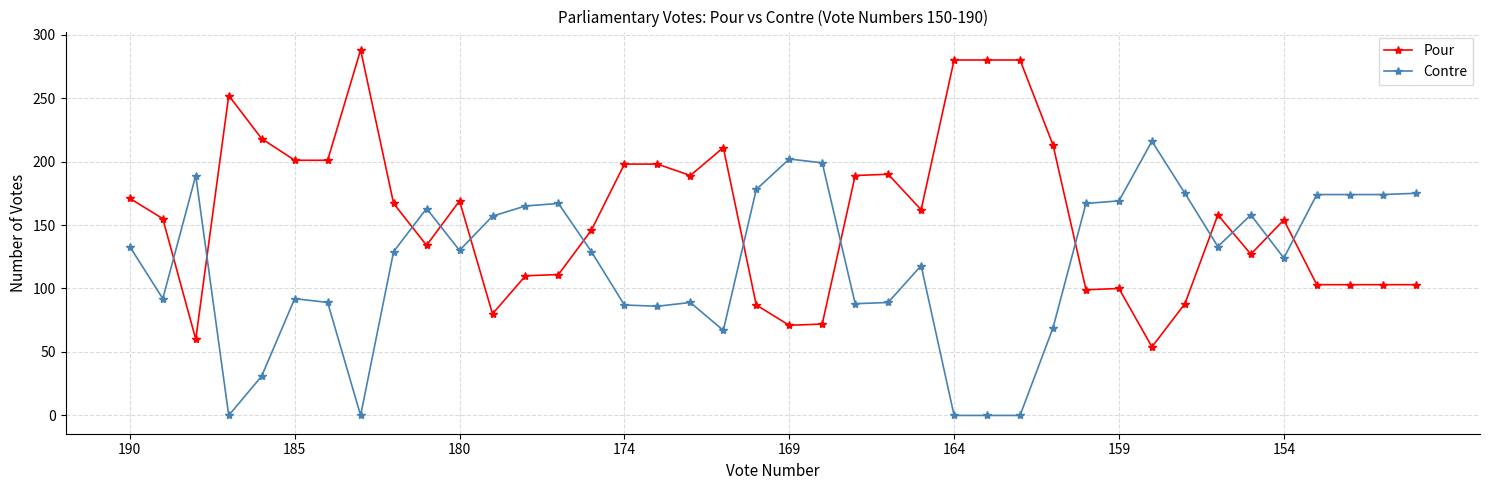

What is the value of the Contre point at the 40th from the left?

175